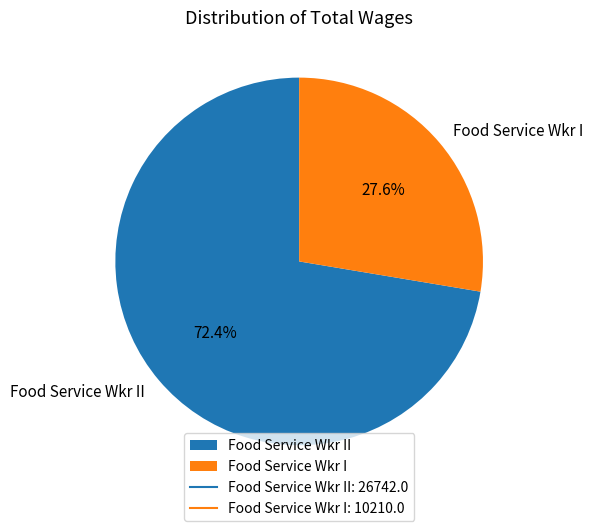

Do Food Service Wkr I and Food Service Wkr II together represent more than half of the pie?

Yes